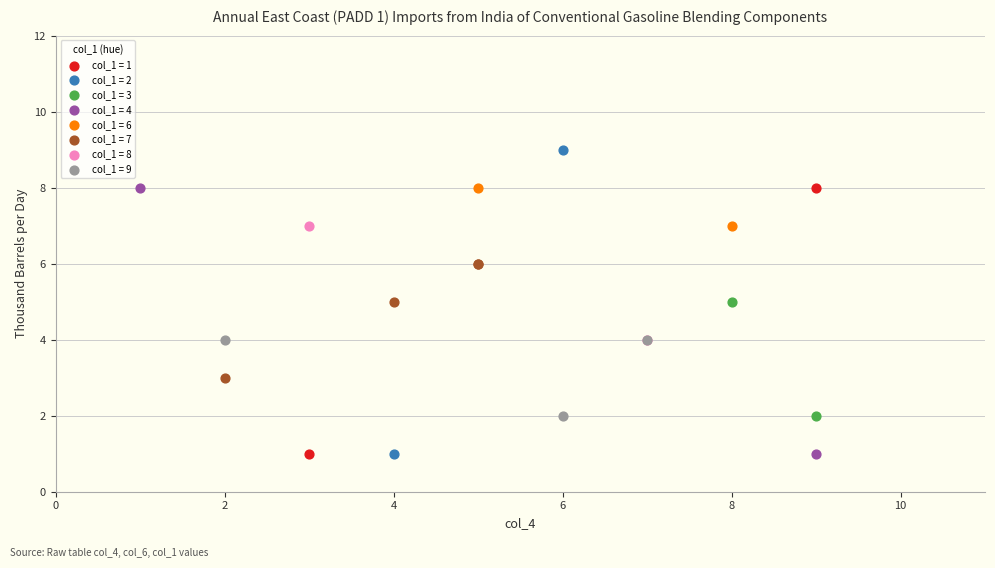

Which series has the largest Y range (max minus min)?

col_1 = 2